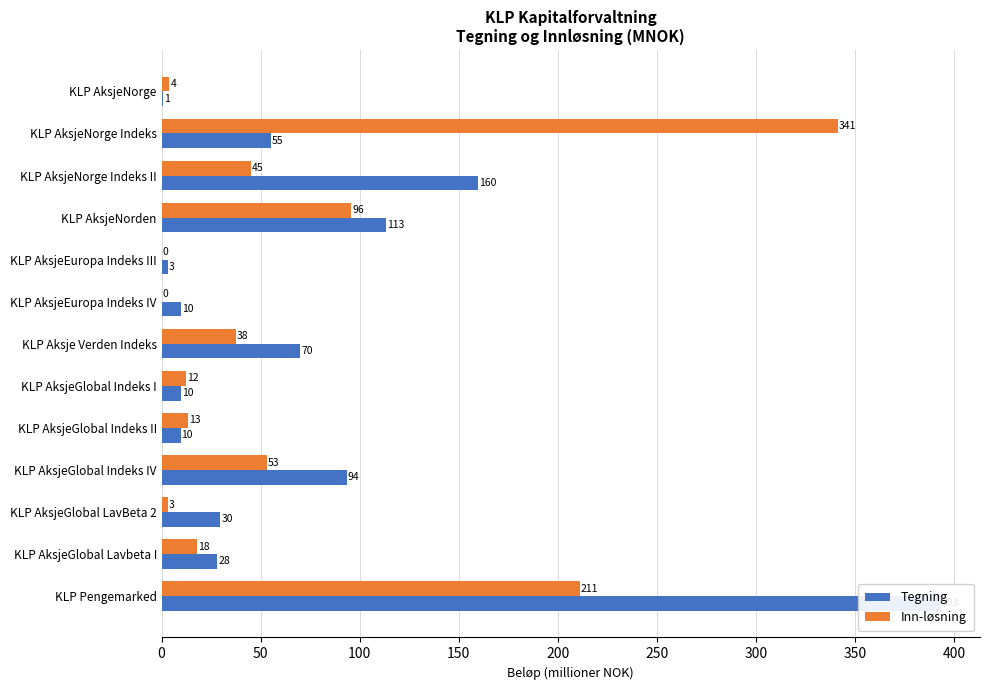

What are all the series names shown in the legend?

Tegning, Inn-løsning